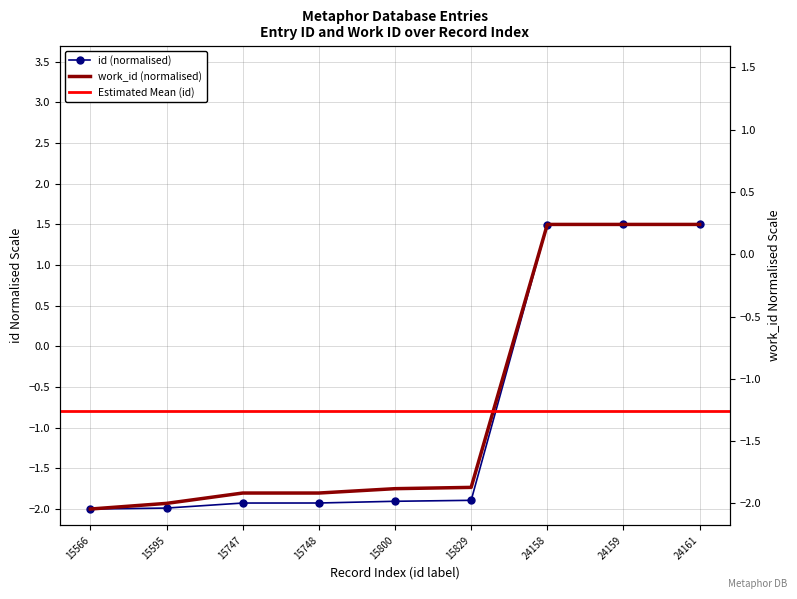

True or false: work_id has more than 2 interior local peaks.

False